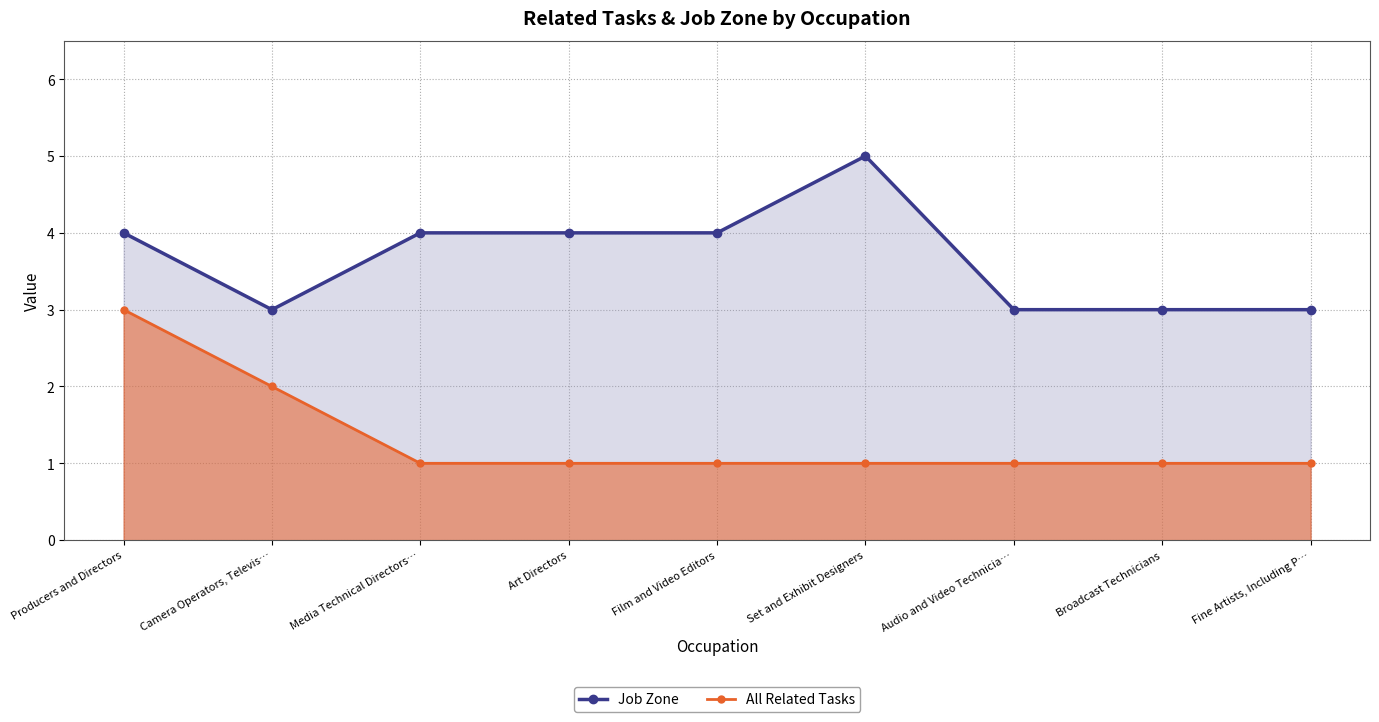

The value of Job Zone at Producers and Directors is 6. True or false?

False